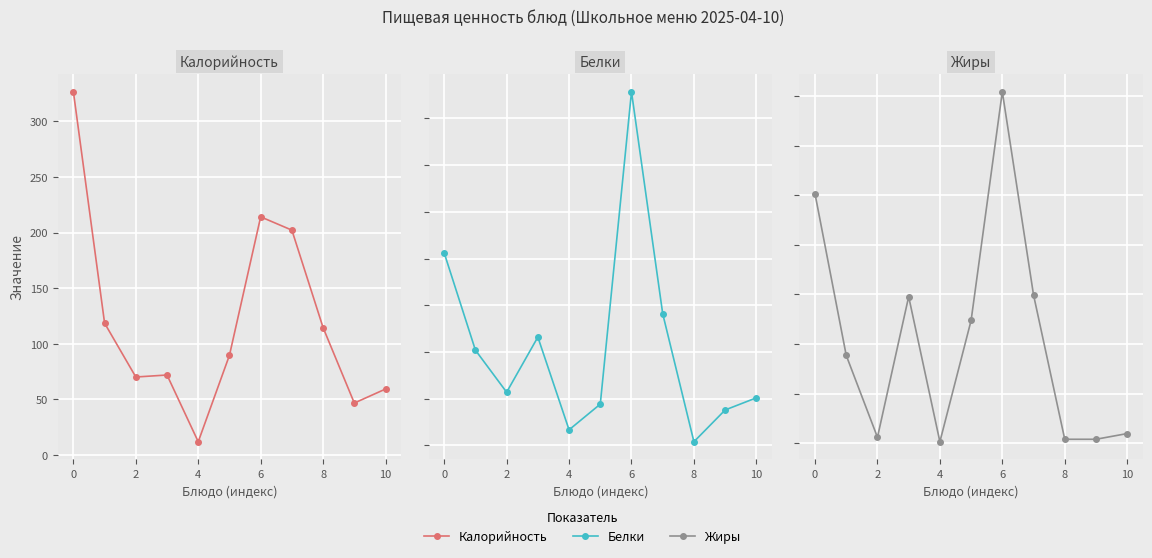

True or false: Калорийность and Жиры intersect in this chart.

False